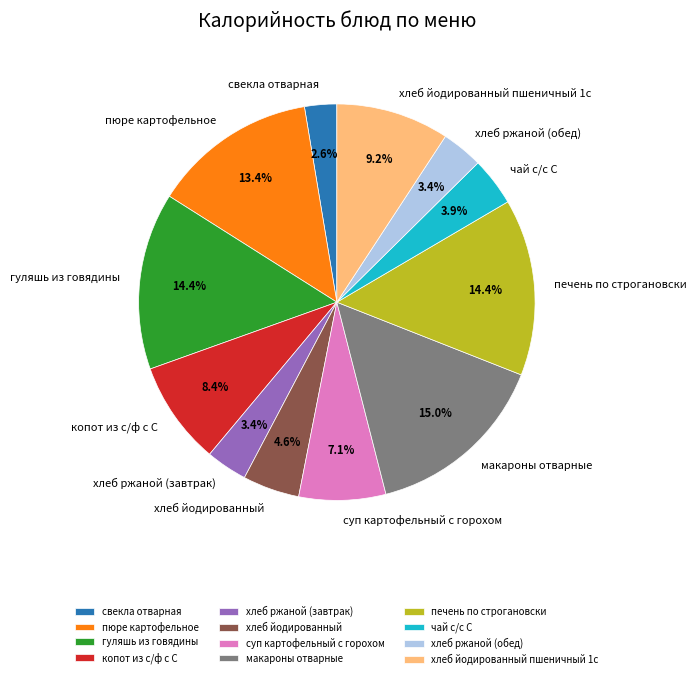

To the nearest percent, what portion does хлеб ржаной (обед) represent?

3%